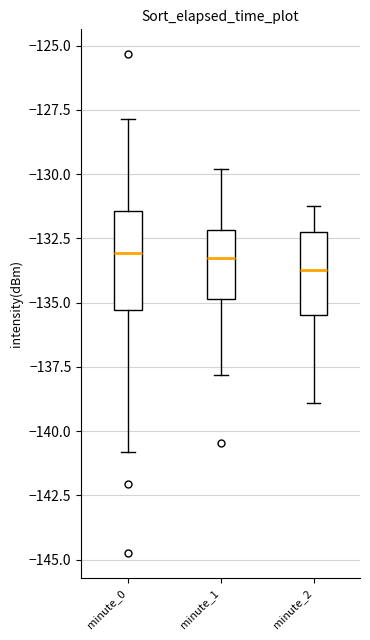

Reading left to right, read every box against the y-axis: the position of its median line, the range the box covers, and the ends of its whiskers. The values are not printed on the chart, so give them approximately, as read against the axis.

minute_0: median -133.0, box -135.5 to -131.5, whiskers -141.0 to -128.0
minute_1: median -133.5, box -135.0 to -132.0, whiskers -138.0 to -130.0
minute_2: median -133.5, box -135.5 to -132.0, whiskers -139.0 to -131.0